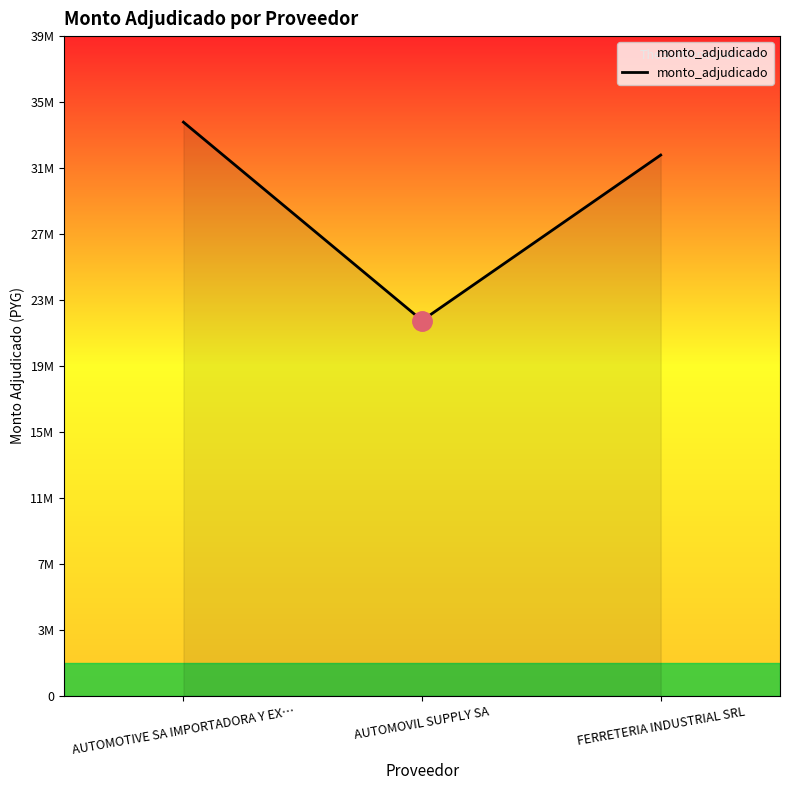

Approximately how many times larger is the value at AUTOMOTIVE SA IMPORTADORA Y EX… compared to FERRETERIA INDUSTRIAL SRL?

1.1